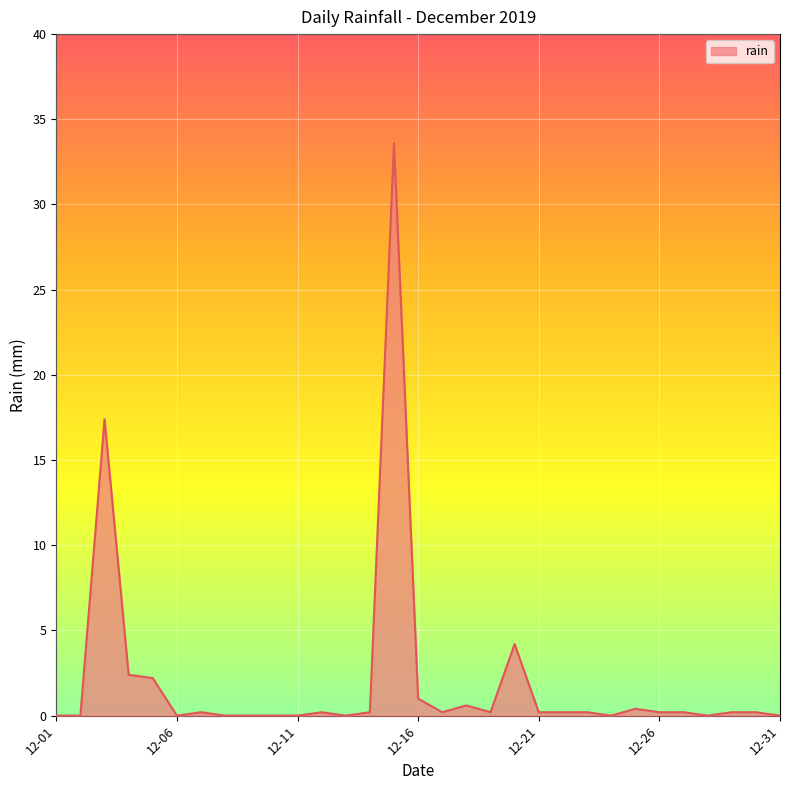

What is the difference between the maximum and minimum values?

33.6